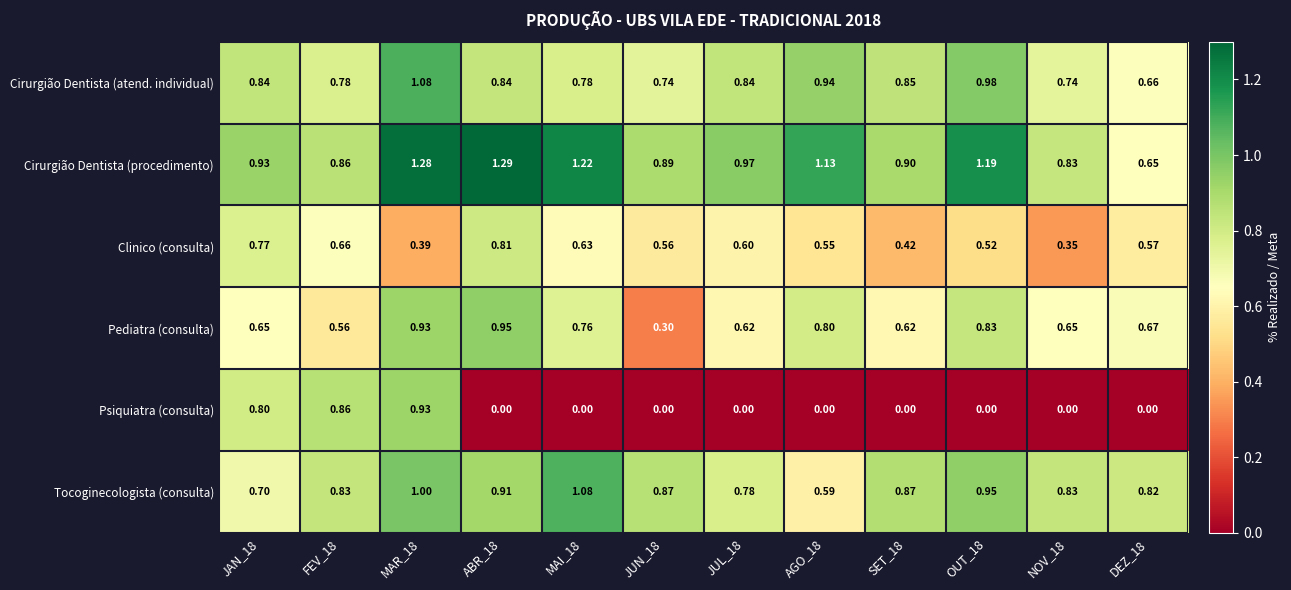

Which series has the largest total across all categories?

Cirurgião Dentista (procedimento)